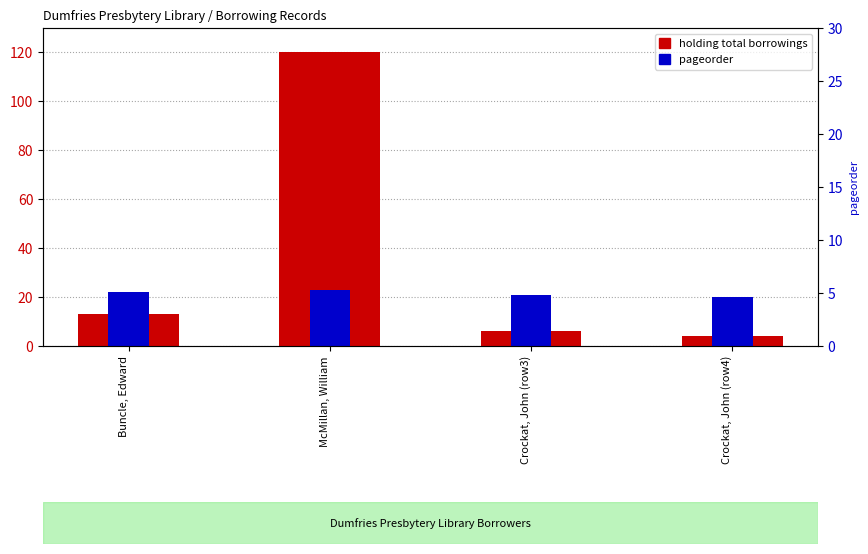

Which series has the largest total across all categories?

holding total borrowings